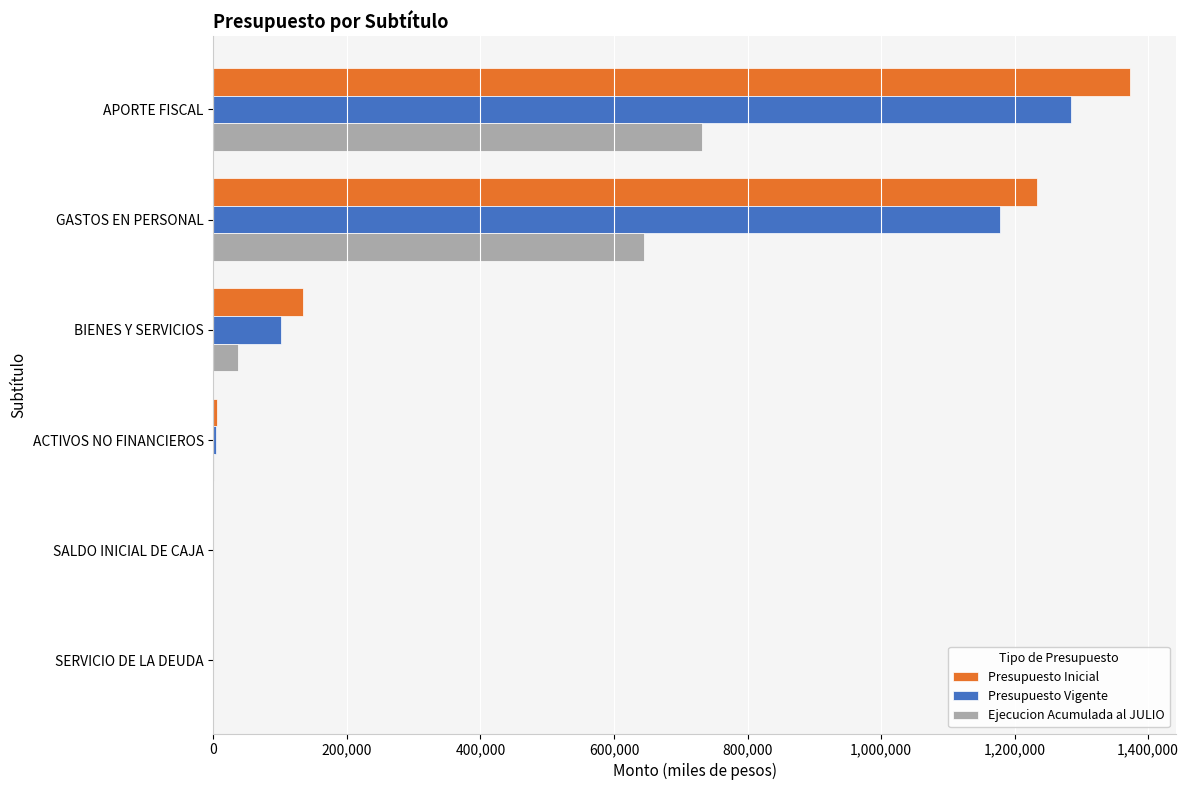

The value of Presupuesto Inicial at APORTE FISCAL is 1373250. True or false?

True